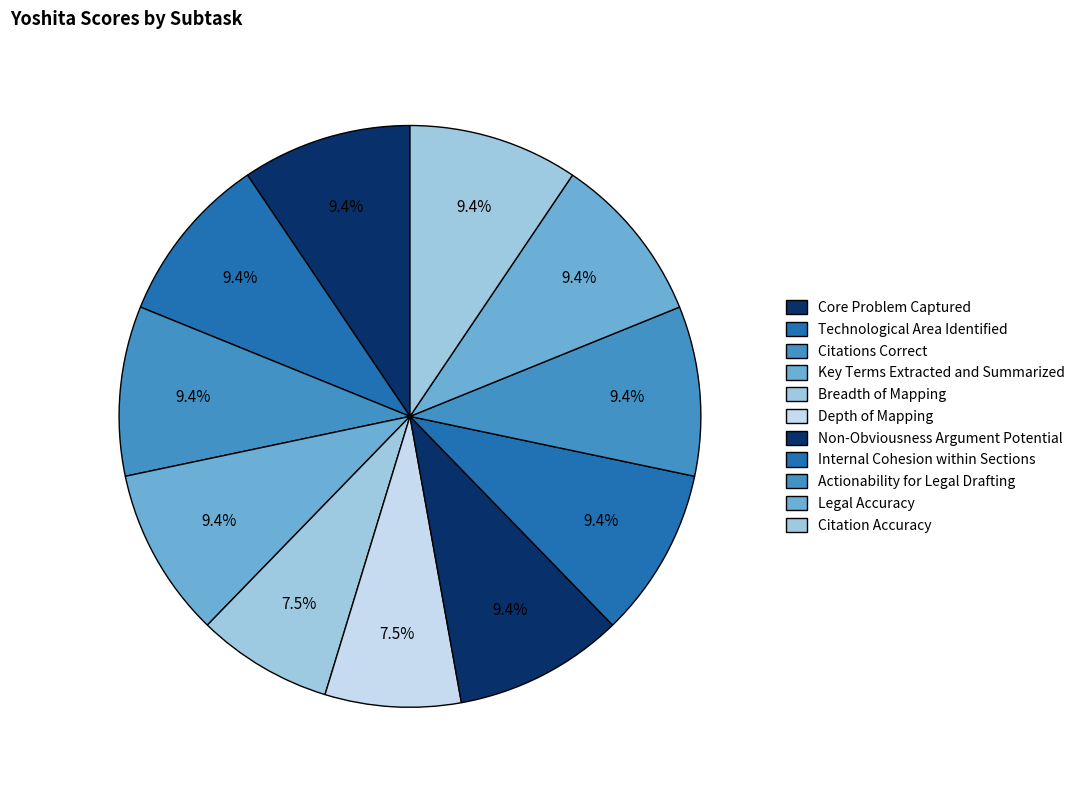

To the nearest percent, what is the average slice percentage?

9%